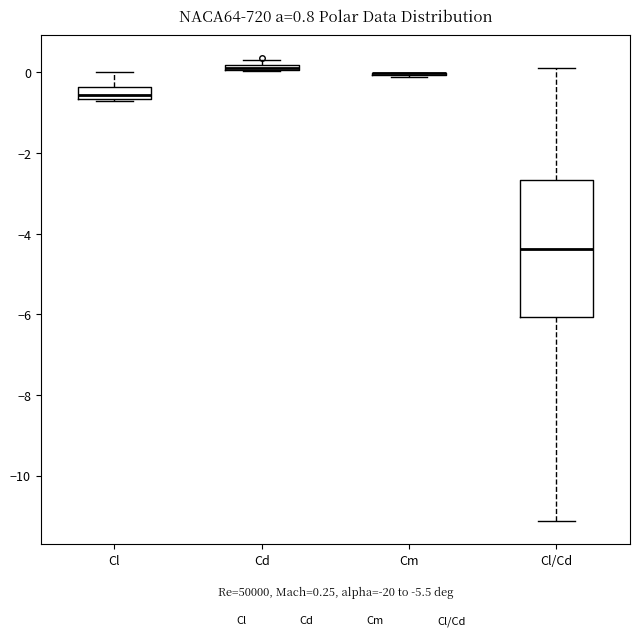

Where is the lower edge of the box for Cd on the y-axis? The values are not printed on the chart, so give them approximately, as read against the axis.

0.0